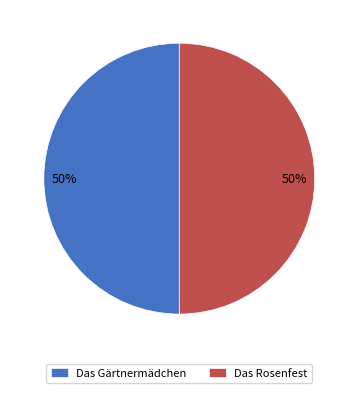

Is the sum of Das Gärtnermädchen and Das Rosenfest greater than half?

Yes